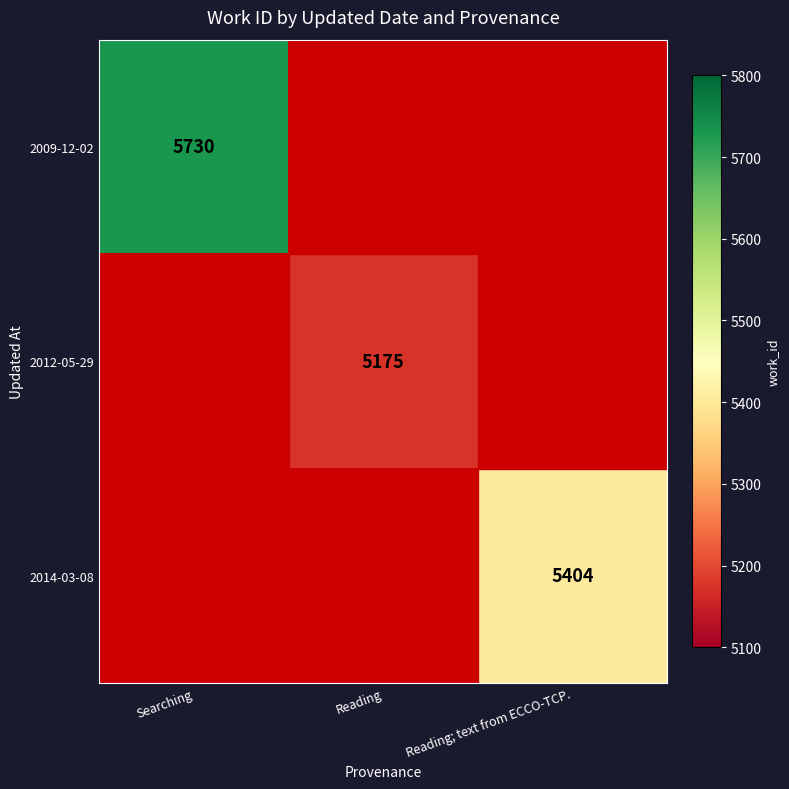

At how many categories does at least one series exceed 2099?

3